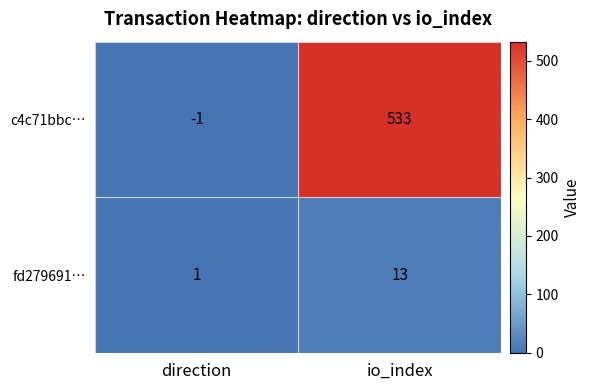

What is the sum of all fd279691… values?

14